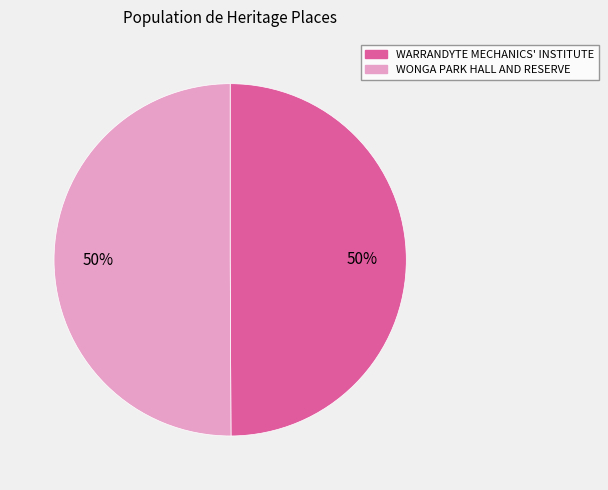

To the nearest percent, what portion does WONGA PARK HALL AND RESERVE represent?

50%